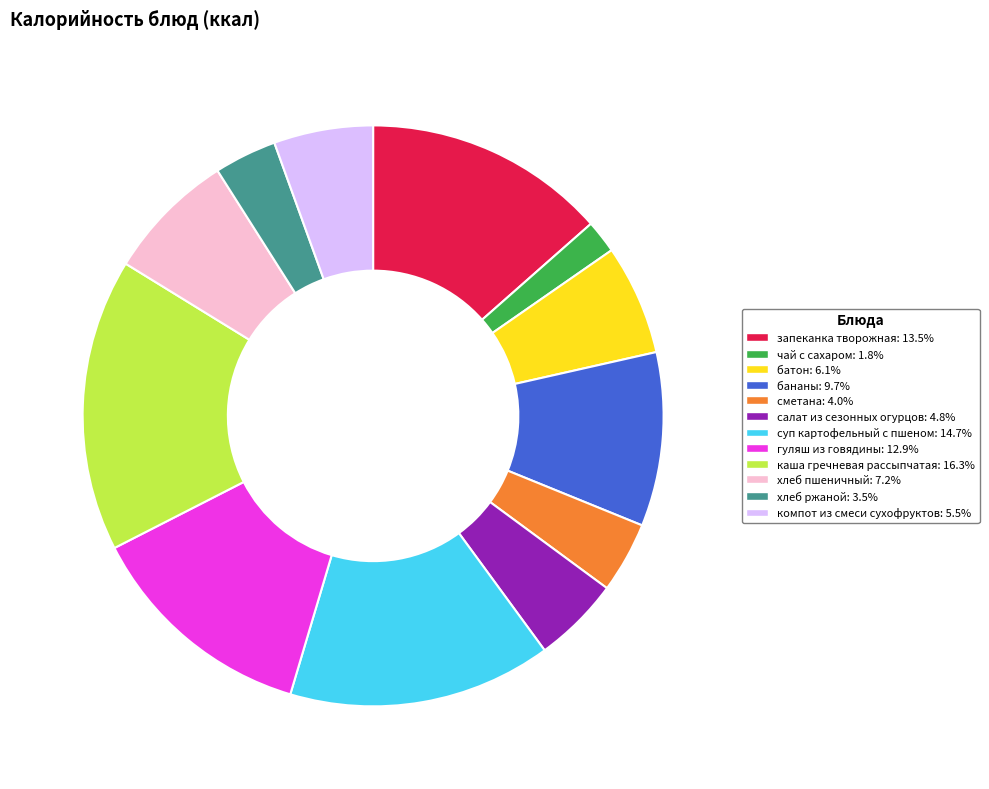

How many segments does this pie chart have?

12